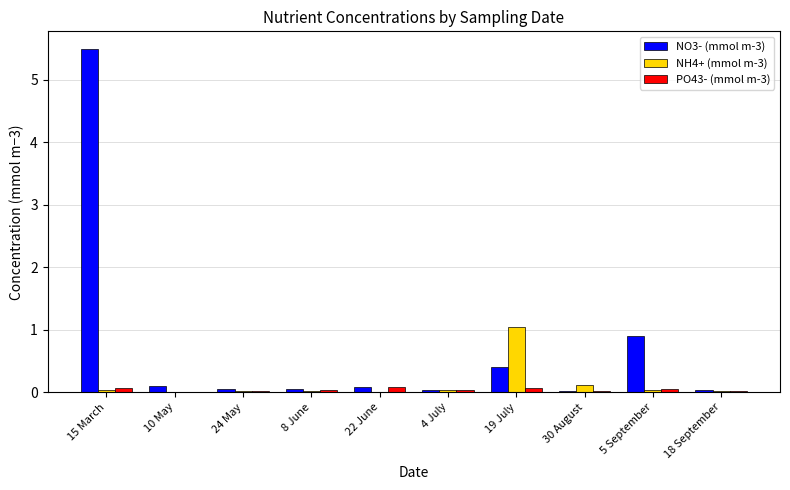

What is the total value across all series at 8 June?

0.1